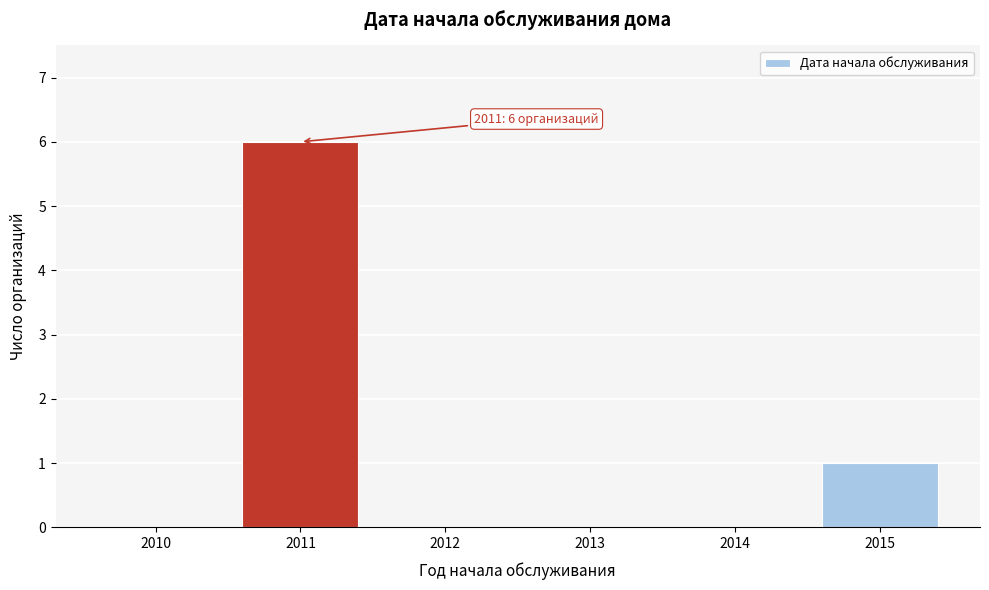

Reading left to right, what are all the values shown in this chart?

2010=0	2011=6	2012=0	2013=0	2014=0	2015=1